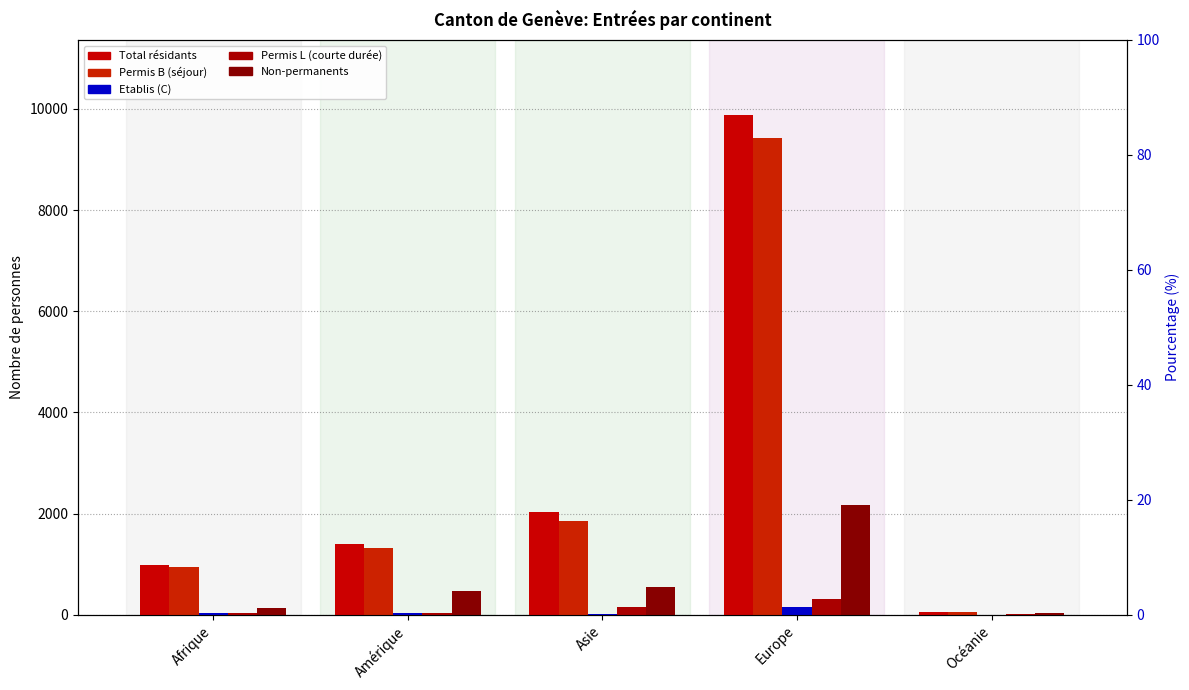

Rank the categories by Permis B (séjour) value from lowest to highest.

Océanie, Afrique, Amérique, Asie, Europe